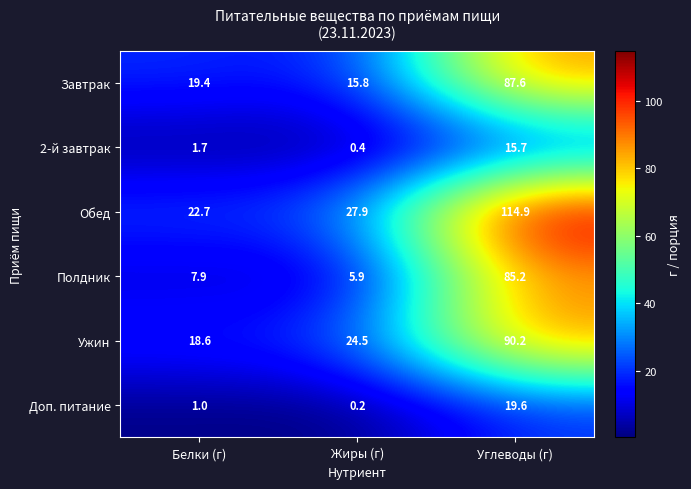

True or false: Ужин has a value of 18.6 at Белки (г).

True